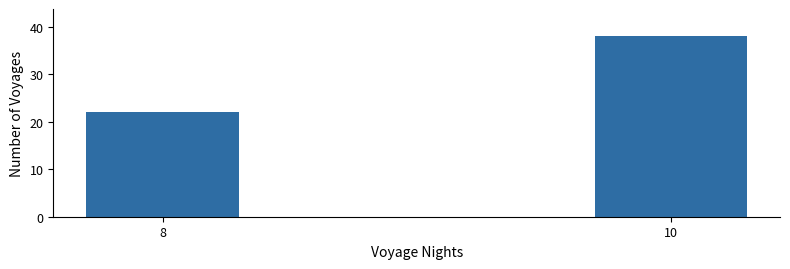

Reading left to right, transcribe all the data shown in this chart.

8=22	10=38